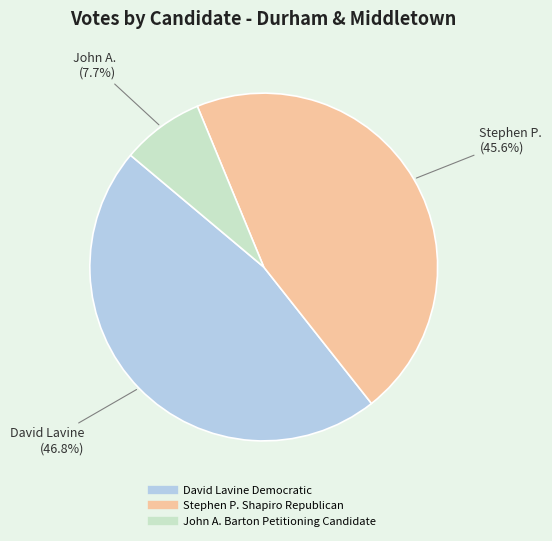

Count the number of slices in the pie.

3